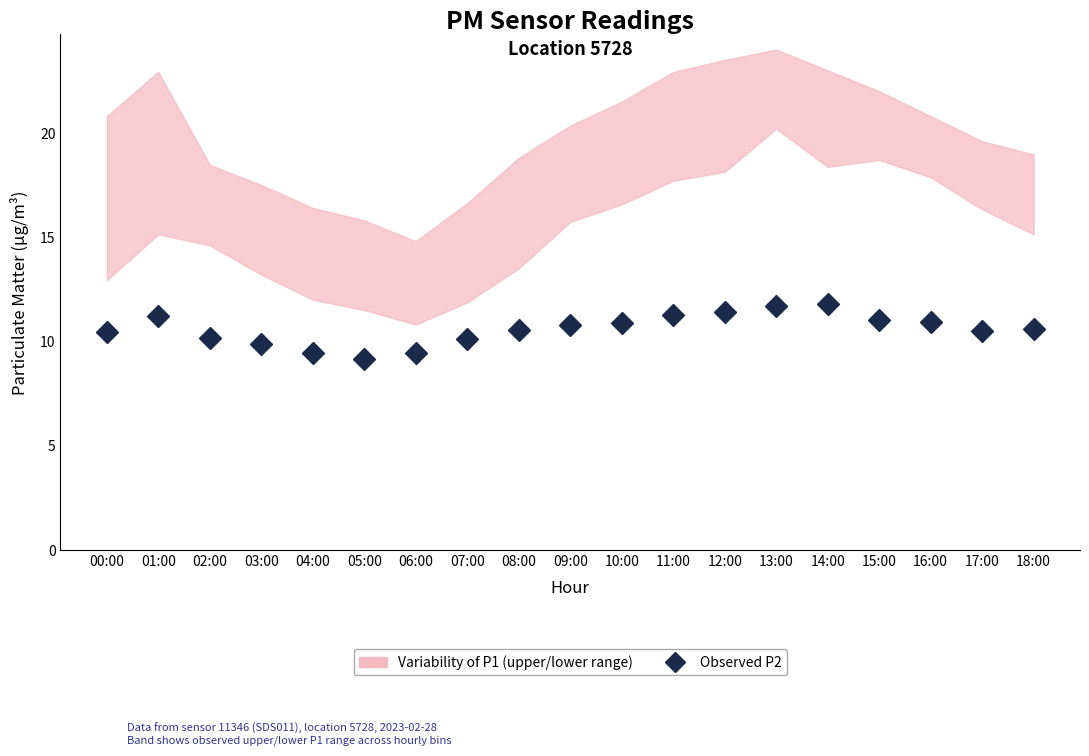

How many interior local peaks (higher than both neighbors) does the data have?

2